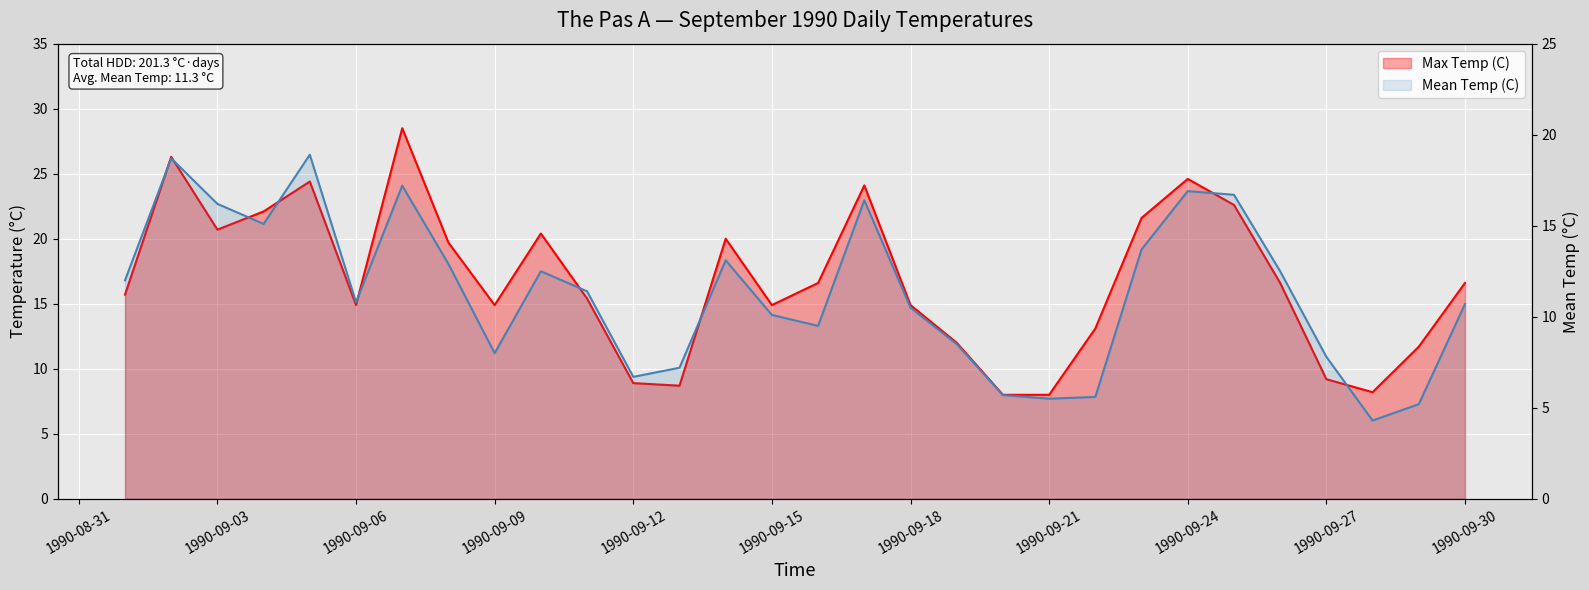

The Max Temp (C) series shows 4.5 at 1990-09-27. True or false?

False